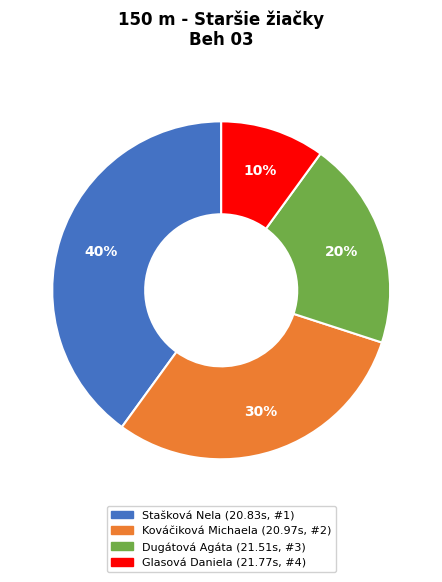

To the nearest percent, what is the combined percentage of Kováčiková Michaela and Glasová Daniela?

40%